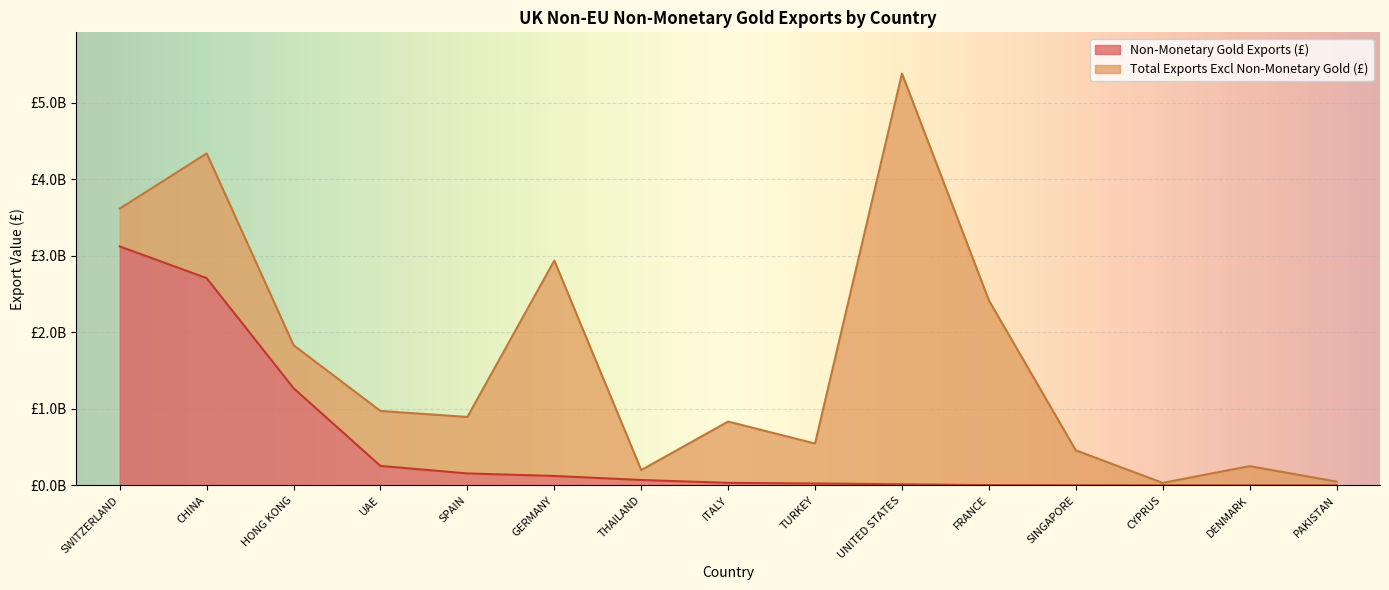

What is the smallest value displayed?

332285